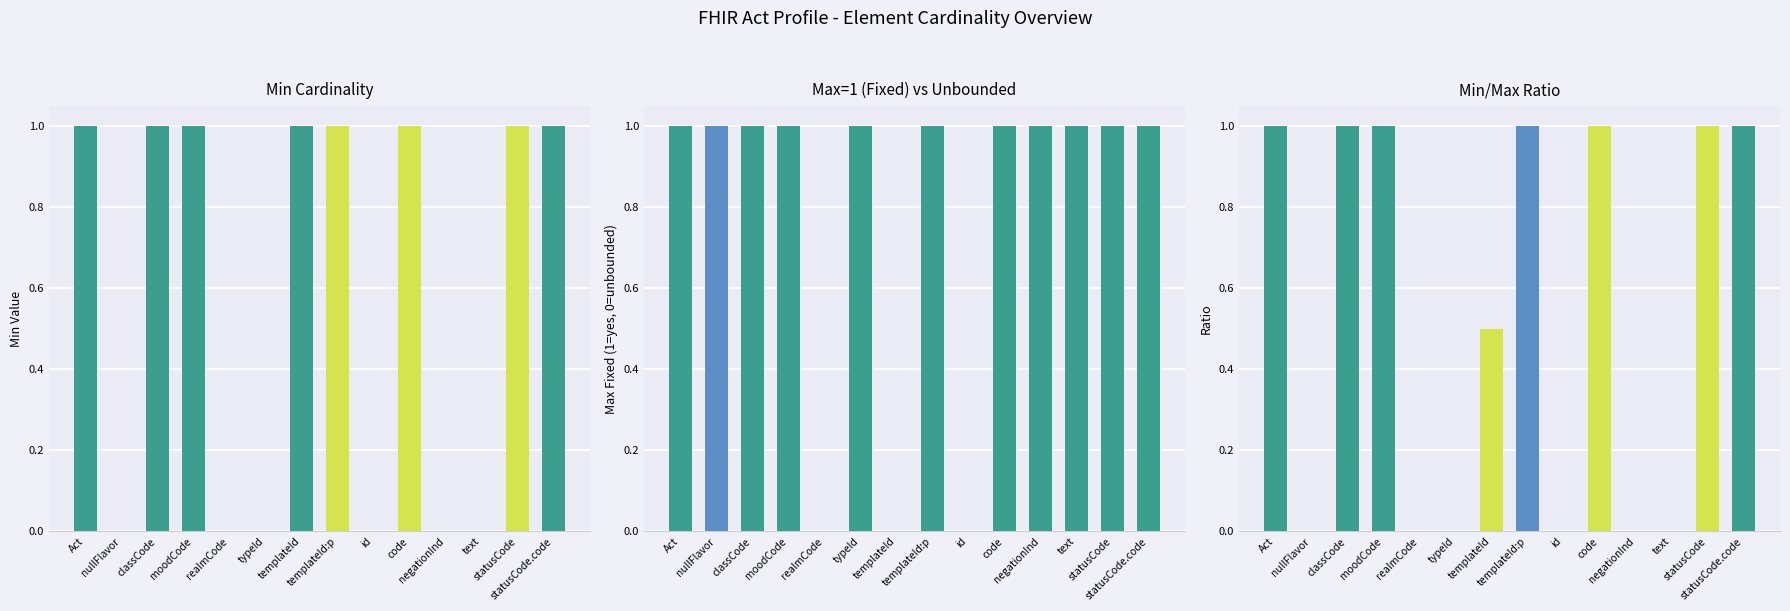

The chart shows a value of 1.0 at classCode. True or false?

True